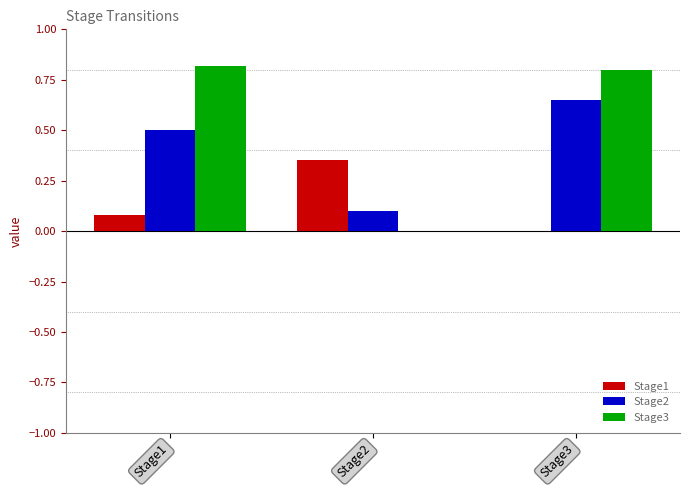

Does the chart contain stacked bars?

No